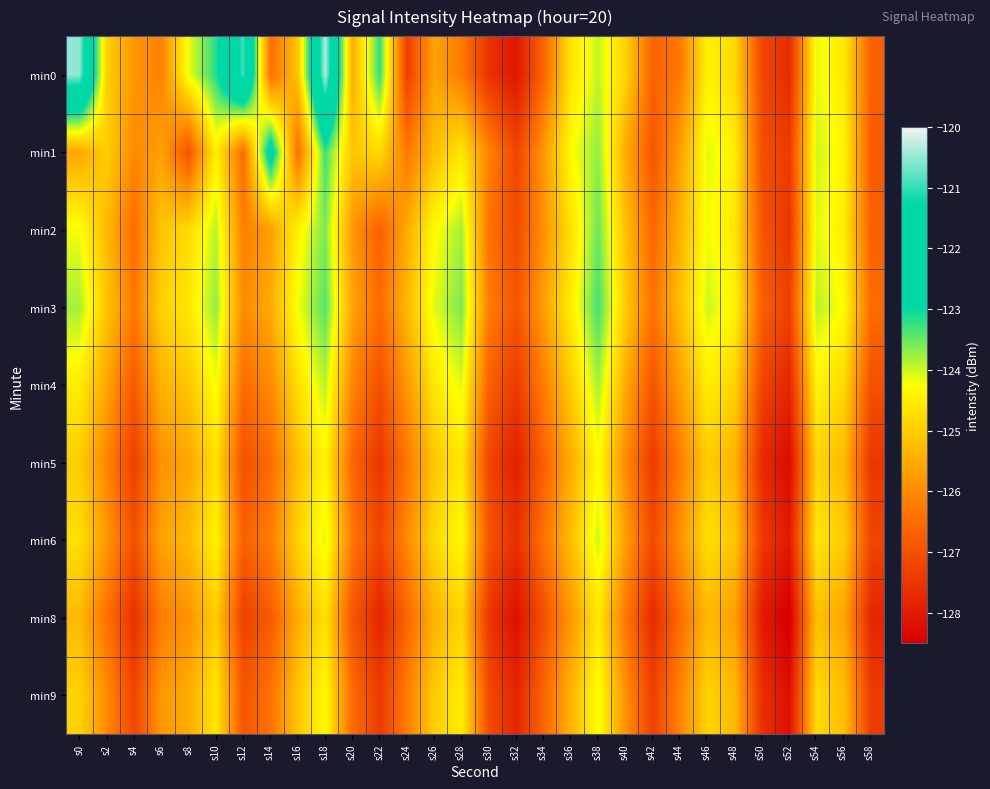

What is the difference between the highest and lowest values at s48?

1.3